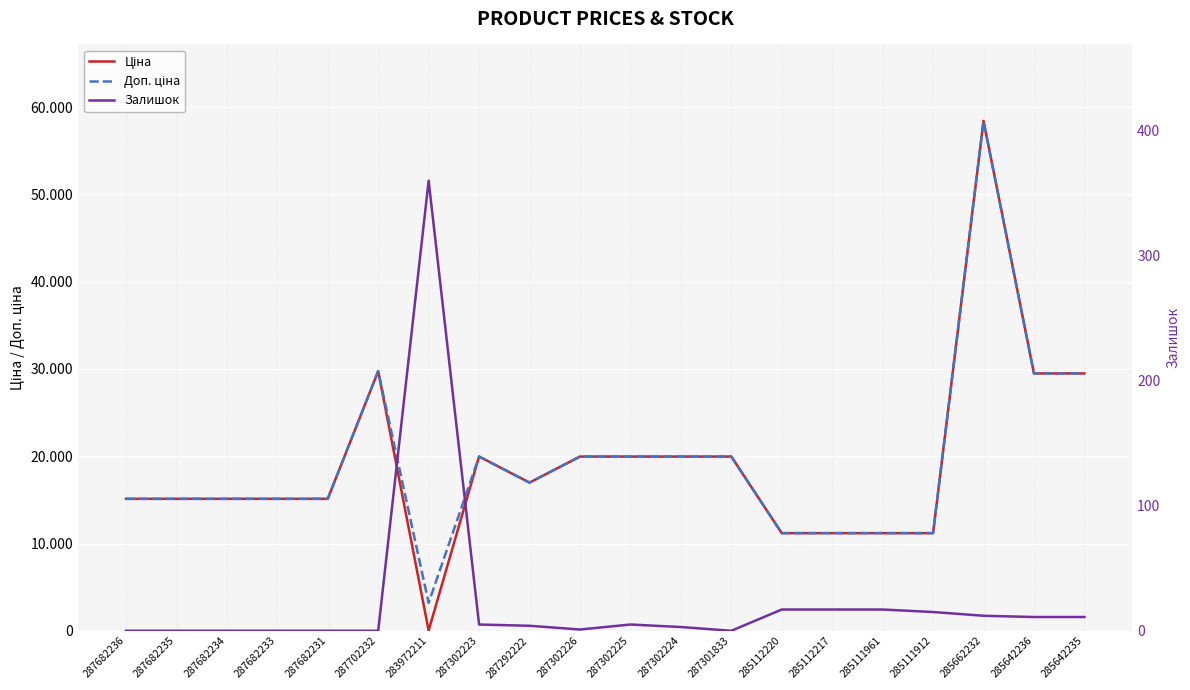

The value of Ціна at 285112217 is 5442.3. True or false?

False